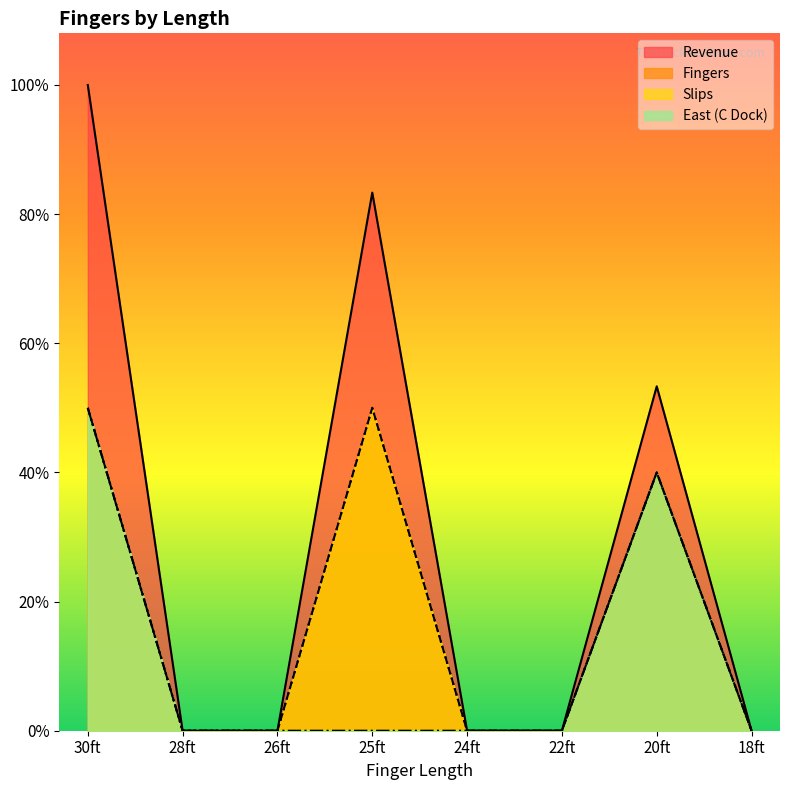

Reading left to right, what are all the values shown in this chart?

Revenue: 10000.0	0.0	0.0	8333.3	0.0	0.0	5333.3	0.0
Fingers: 5000.0	0.0	0.0	5000.0	0.0	0.0	4000.0	0.0
Slips: 5000.0	0.0	0.0	5000.0	0.0	0.0	4000.0	0.0
East (C Dock): 5000.0	0.0	0.0	0.0	0.0	0.0	4000.0	0.0